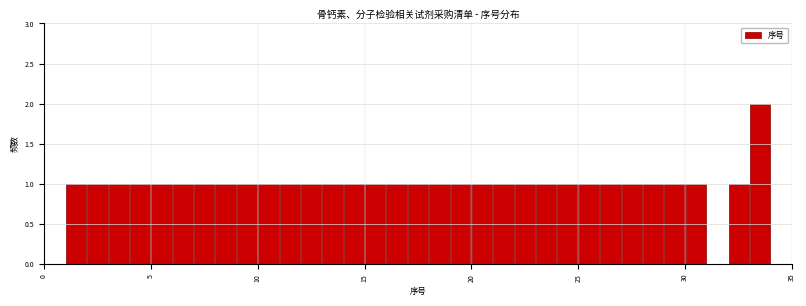

Around what value on the x-axis is the tallest bar? Give the approximate position of its centre, as read against the axis.

33.5